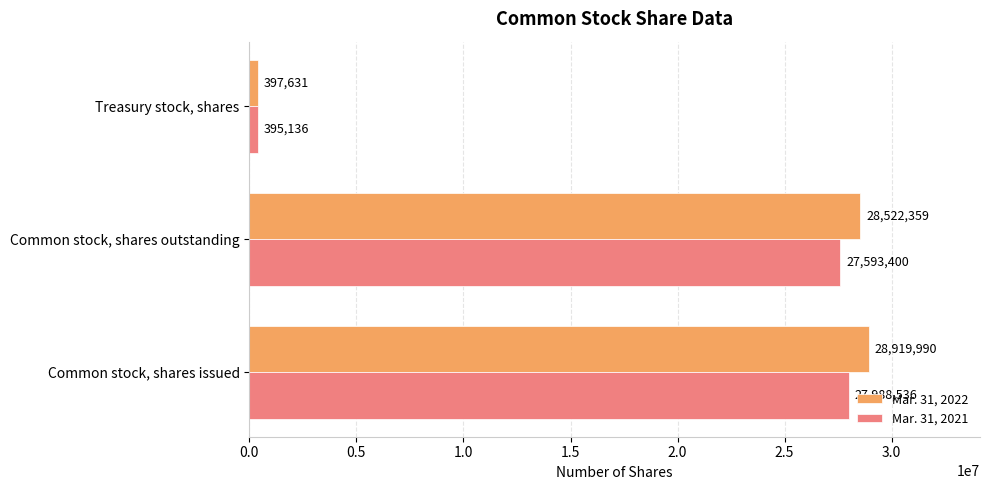

What is the maximum value for Mar. 31, 2022?

28919990